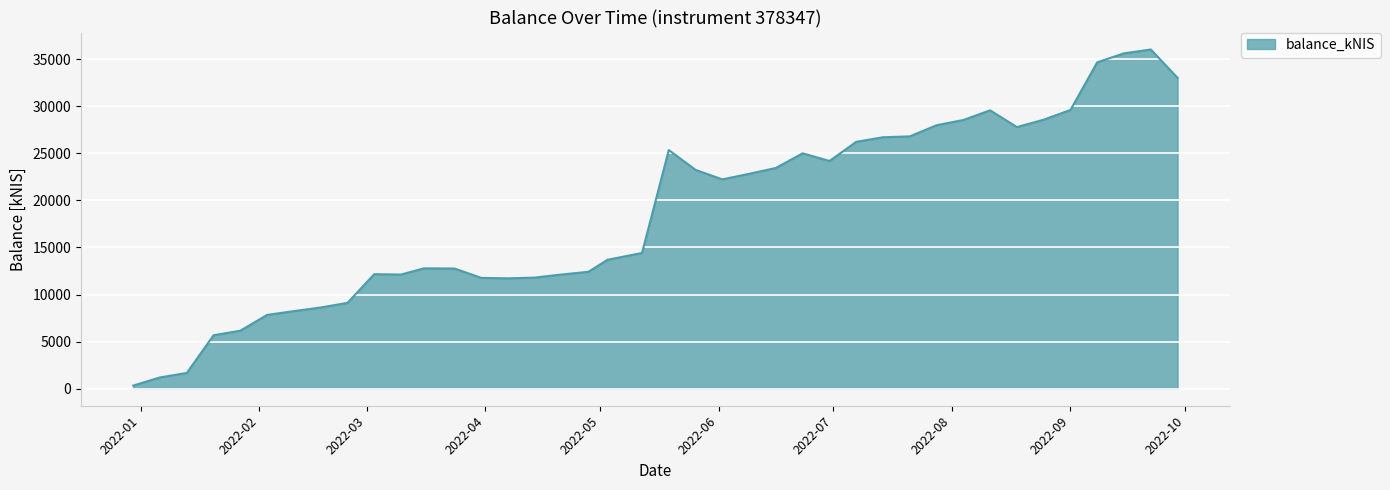

How many series are shown in this chart?

1